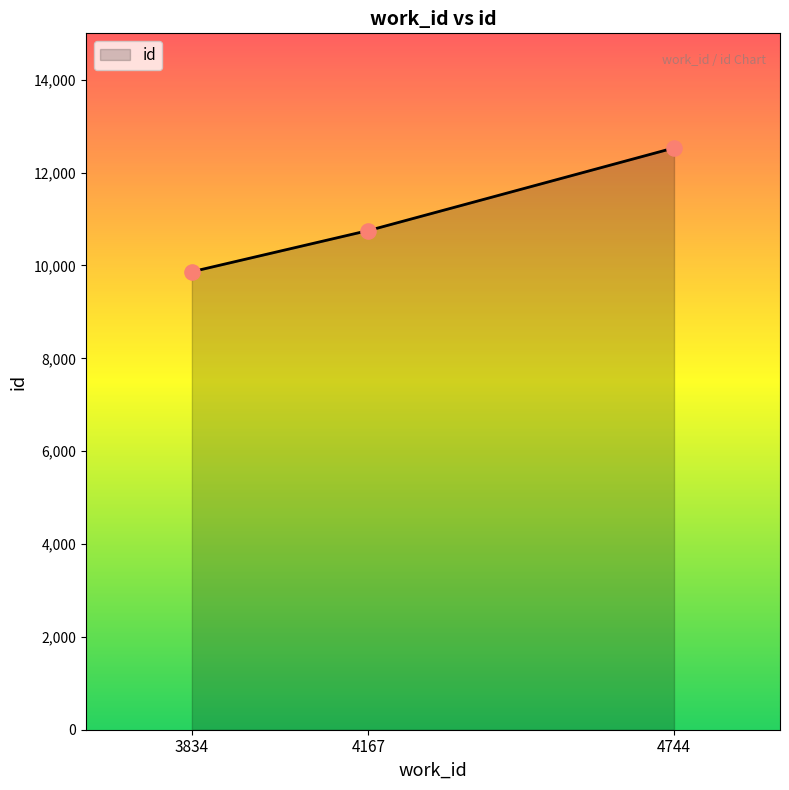

Which has a higher value, 4744 or 3834?

4744